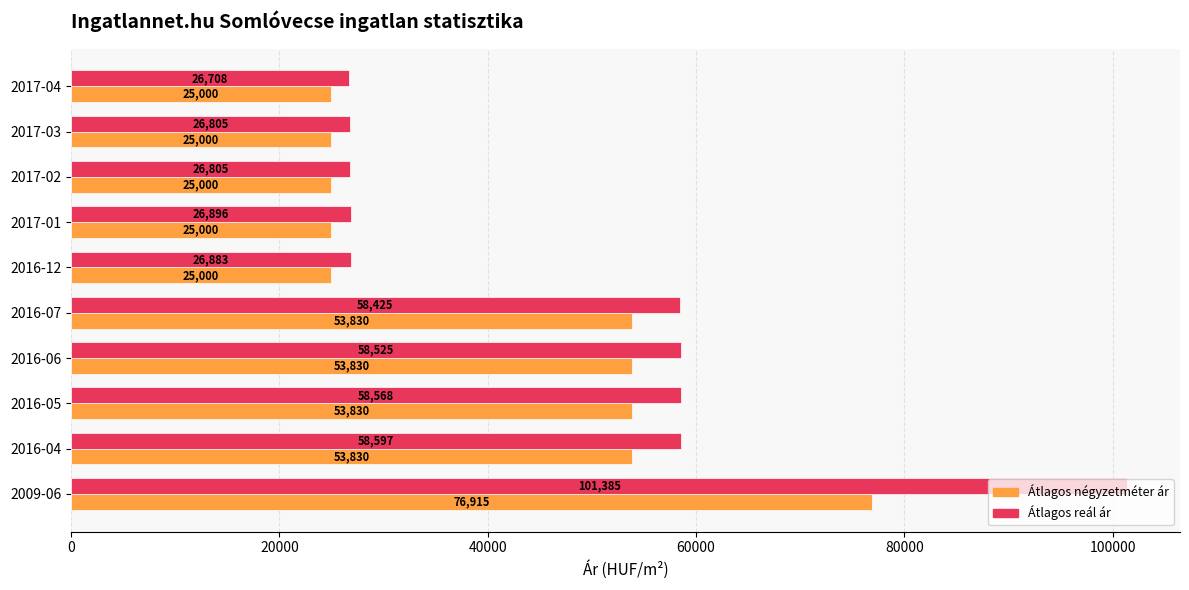

At how many categories does at least one series exceed 53186?

5